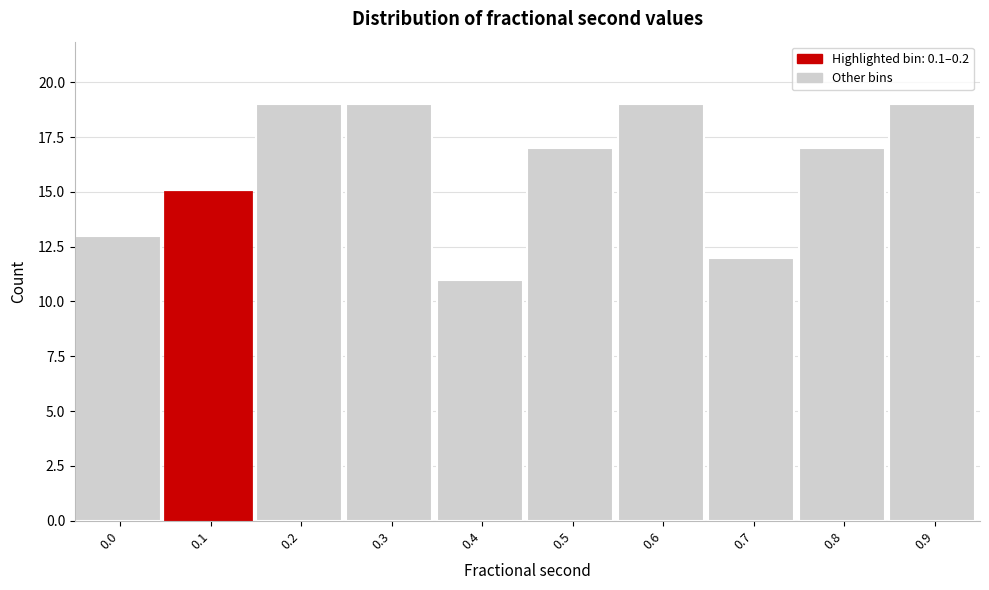

Reading right to left, what are all the values shown in this chart?

0.9=19	0.8=17	0.7=12	0.6=19	0.5=17	0.4=11	0.3=19	0.2=19	0.1=15	0.0=13